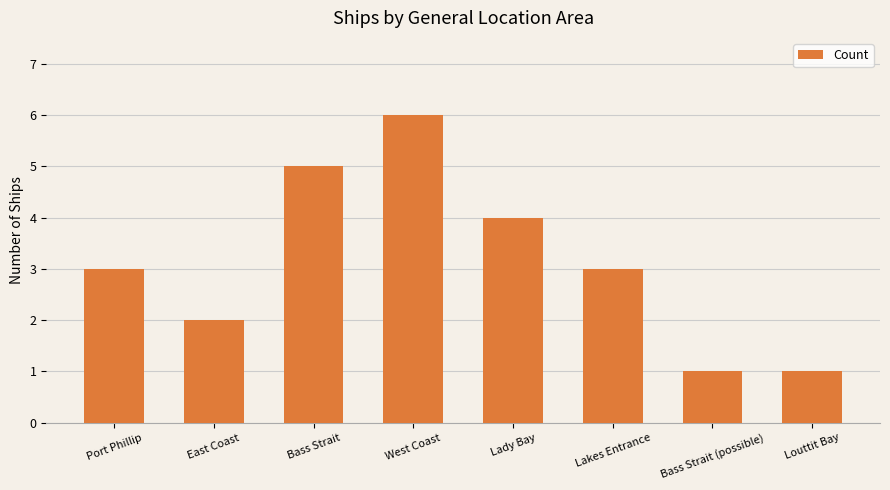

What is the approximate value at Bass Strait?

5